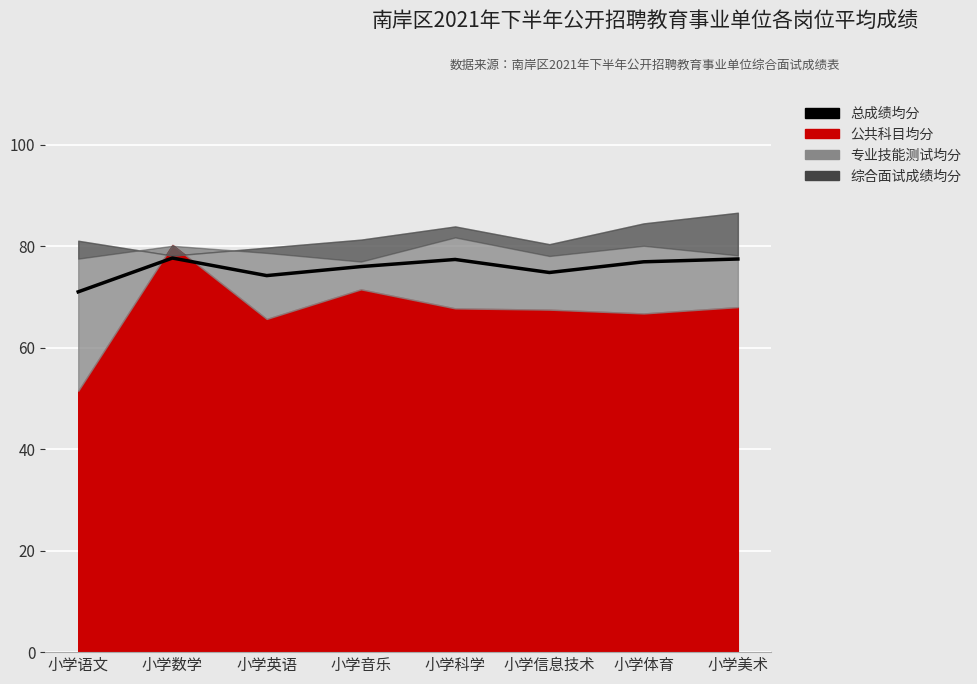

What is the difference between the maximum and minimum values?

6.7